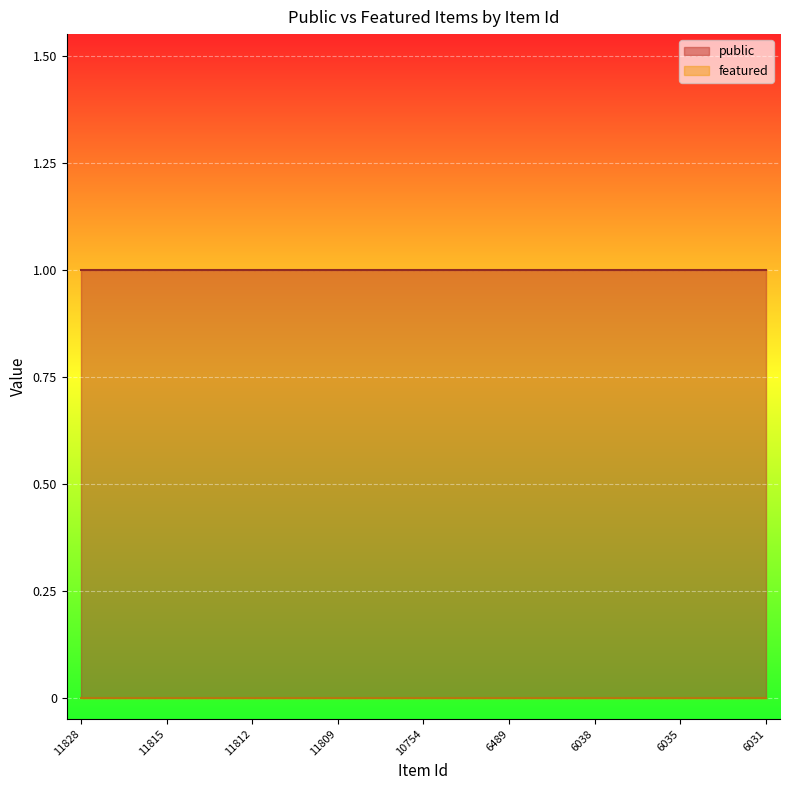

At which category is the sum across all series the highest?

11828